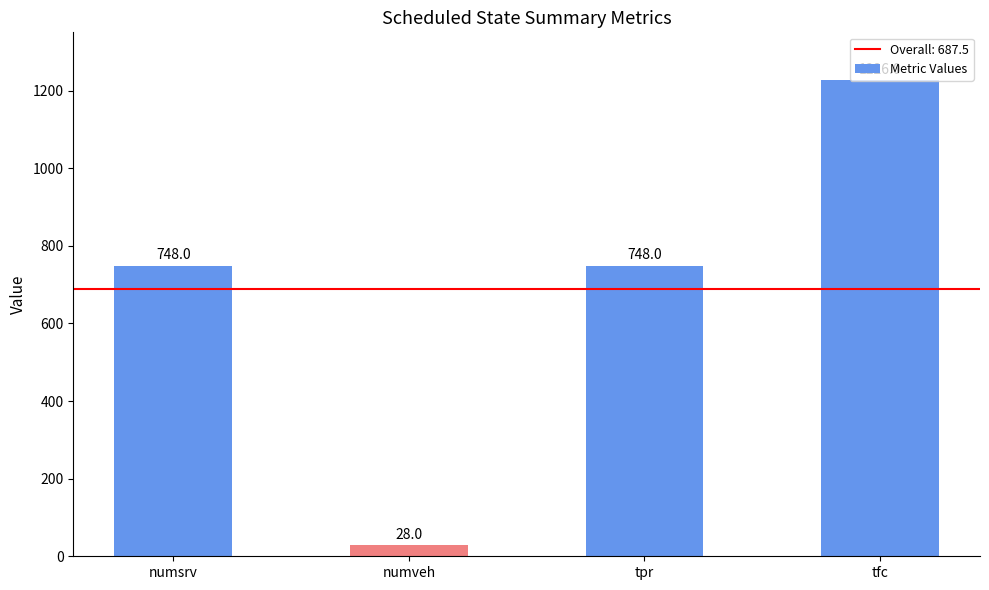

What is the label of the 4th bar from the right?

numsrv